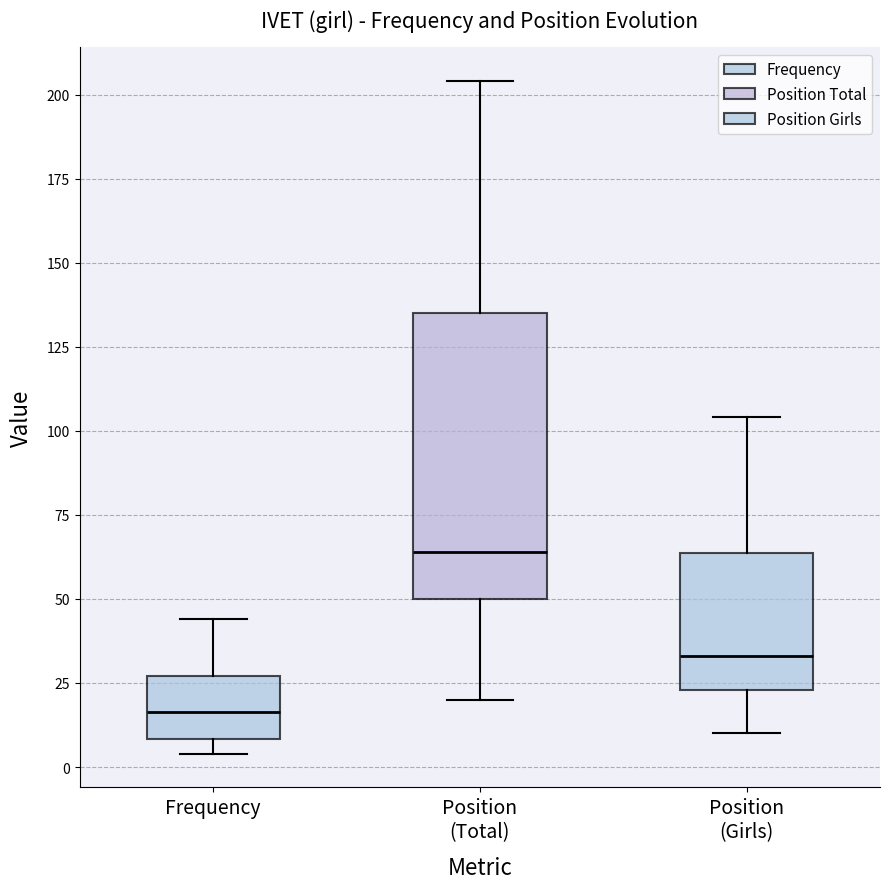

Where does the upper whisker of the box for Position (Girls) end on the y-axis? The values are not printed on the chart, so give them approximately, as read against the axis.

105